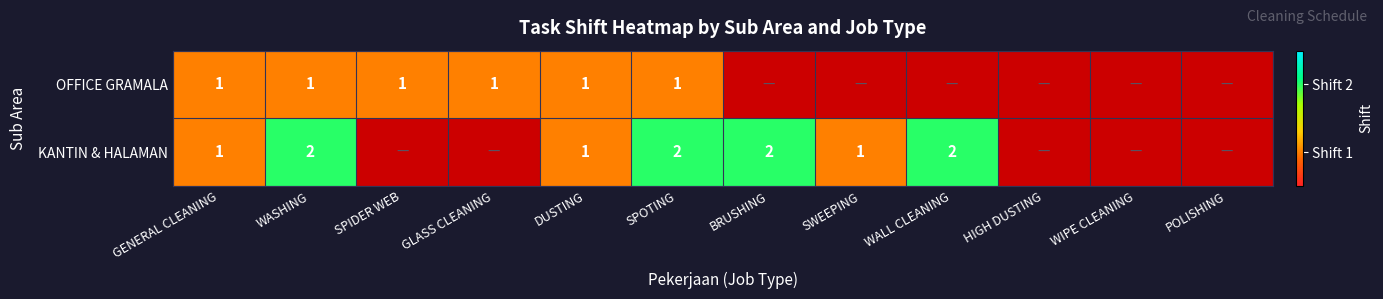

The OFFICE GRAMALA series shows 1 at DUSTING. True or false?

True